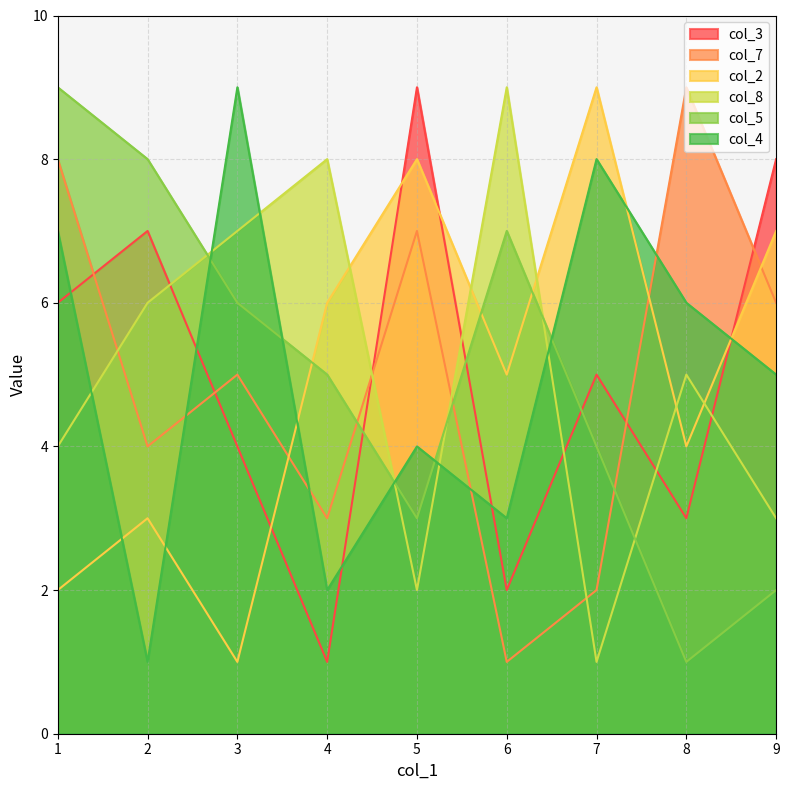

At how many categories does at least one series exceed 7?

9